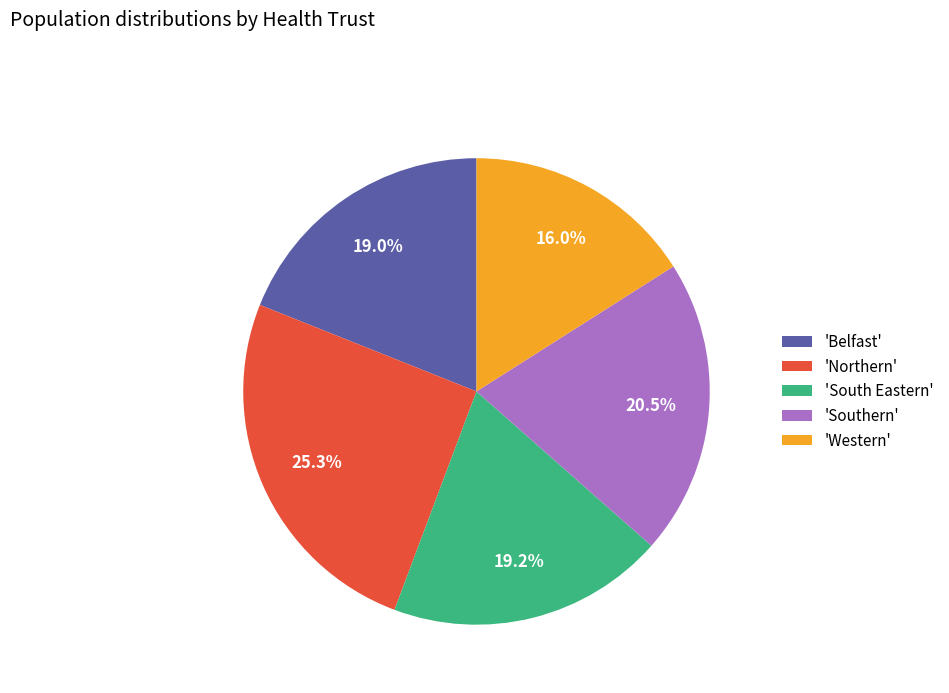

To the nearest percent, what is the average slice percentage?

20%